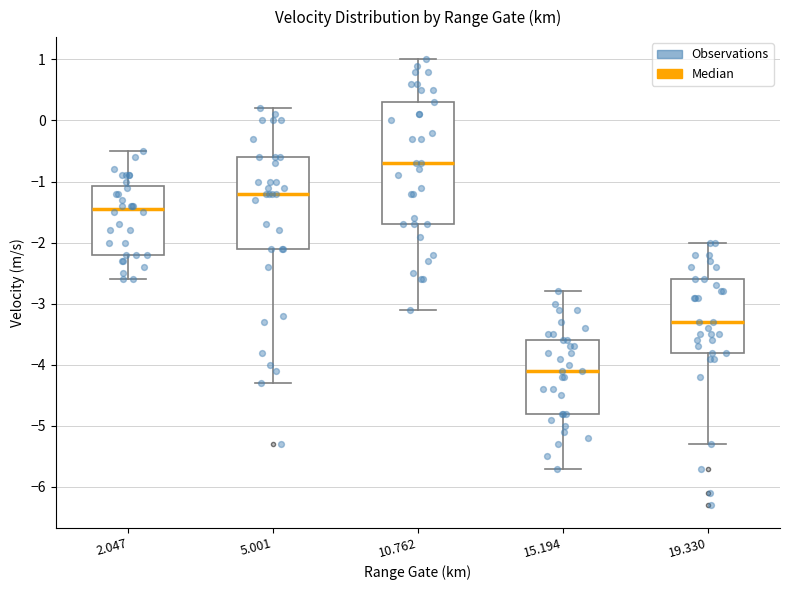

Comparing the boxes themselves (not the whiskers), which one is the tallest?

10.762